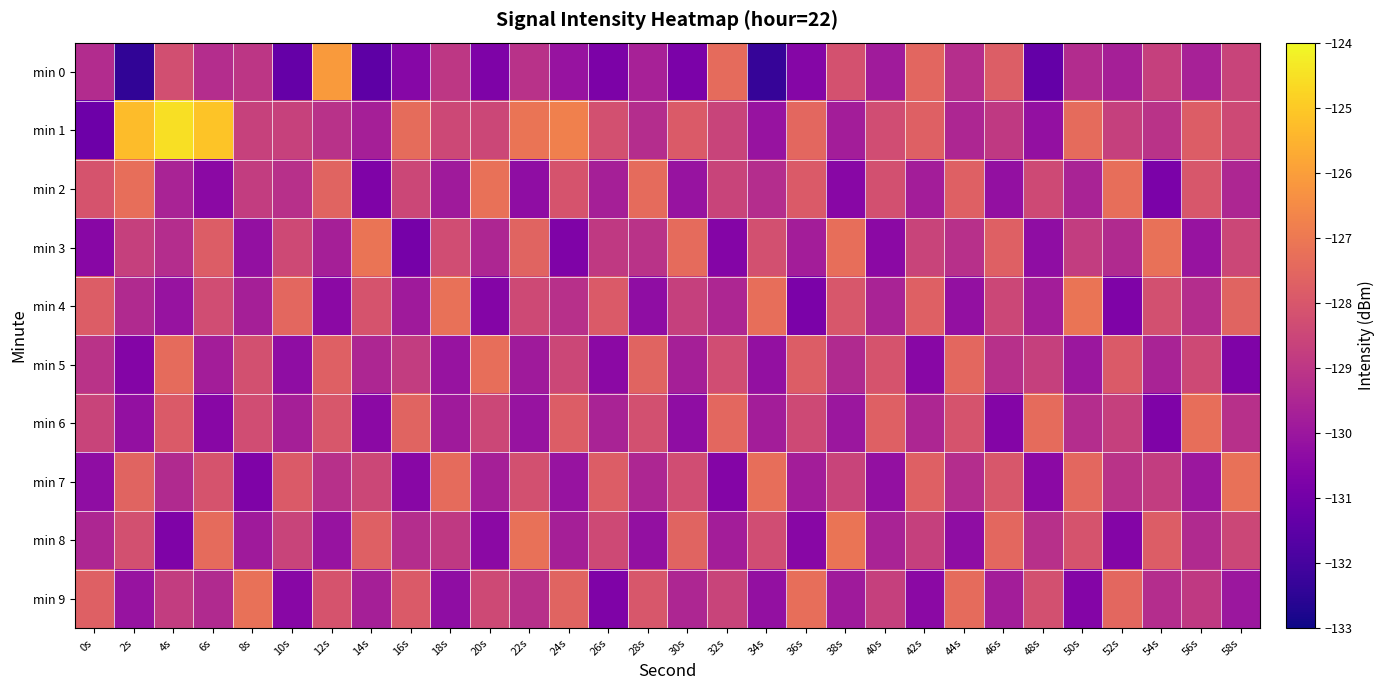

Rank the series by their maximum value, from highest to lowest.

min 1, min 0, min 3, min 4, min 8, min 2, min 7, min 9, min 5, min 6